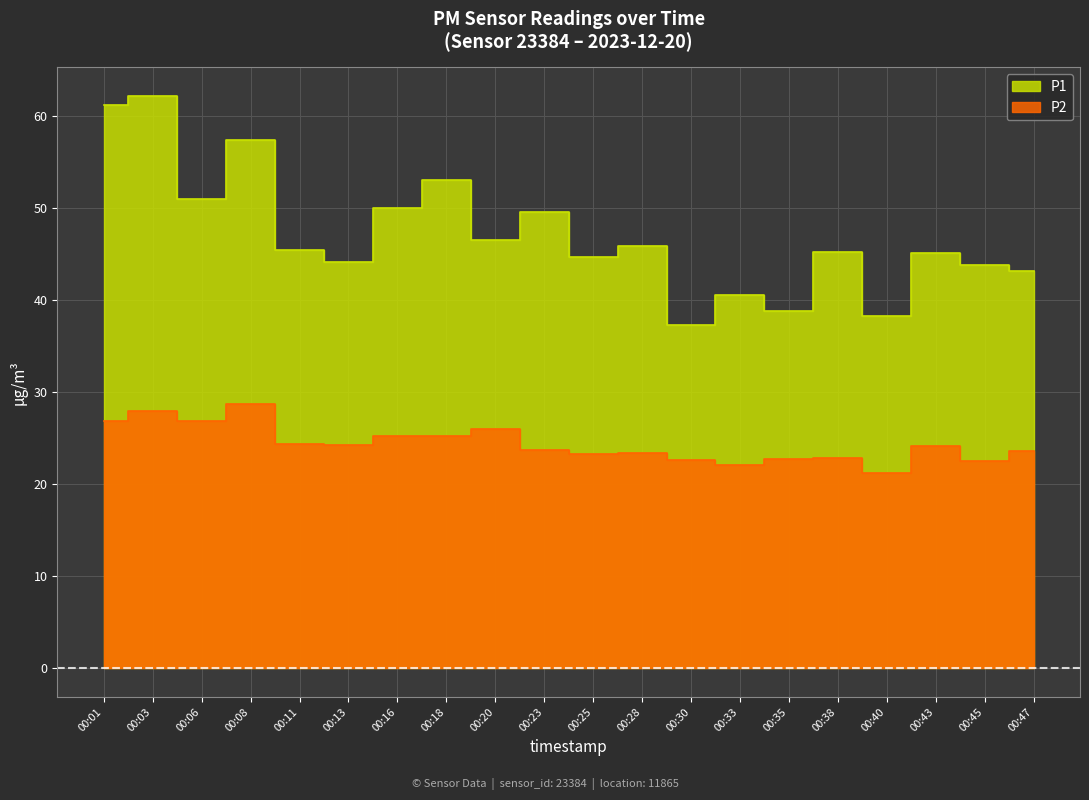

How many lines are shown in the chart?

2